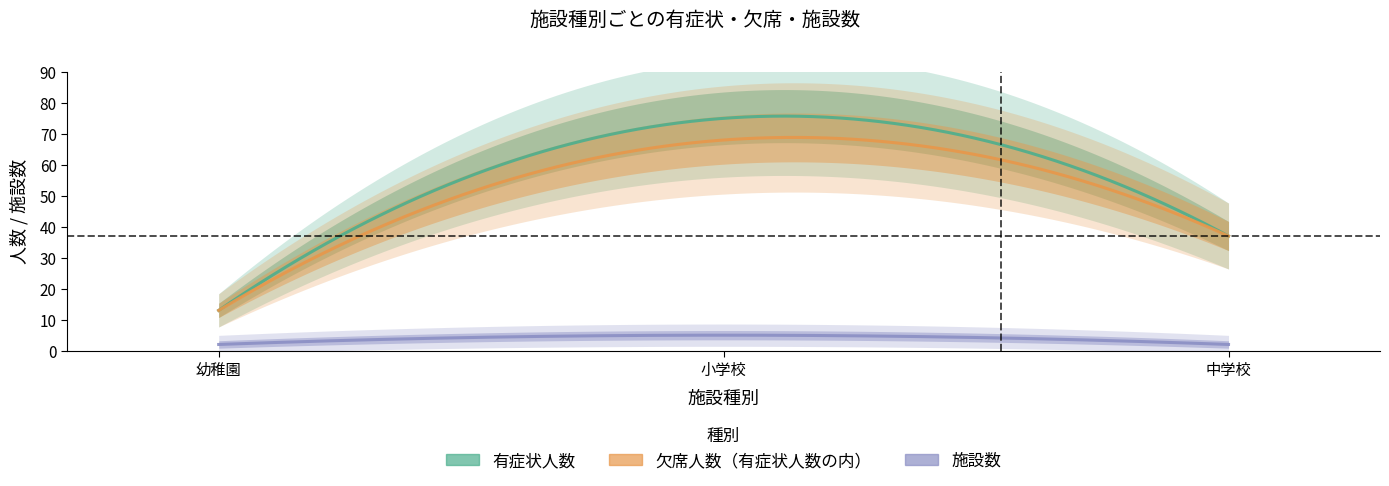

What is the average value of the 有症状人数 series?

42